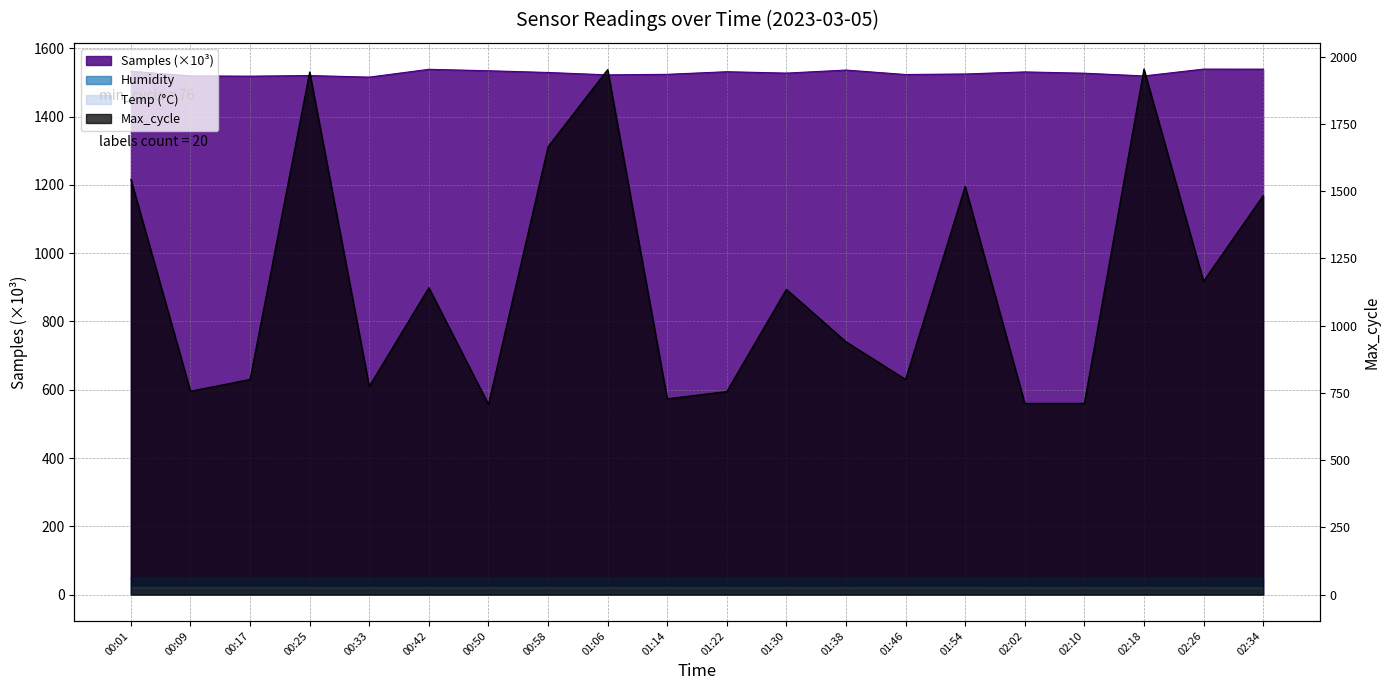

Between 02:18 and 02:34, which series saw the biggest shift?

Max_cycle